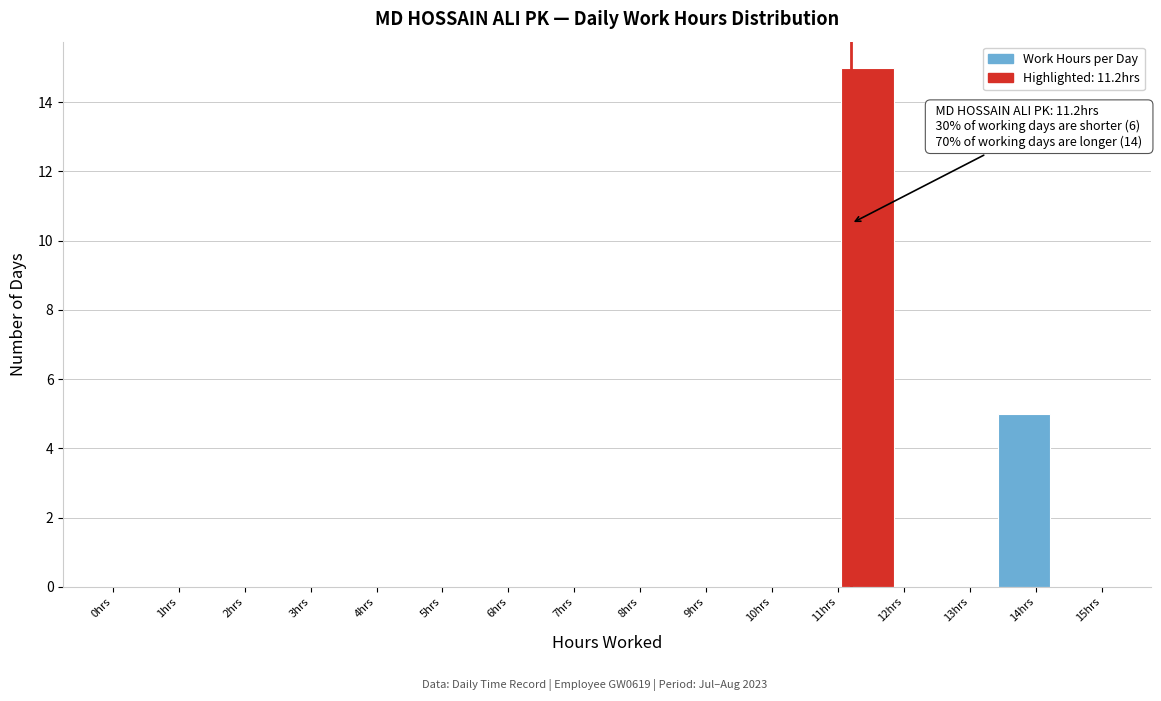

Over which range of the x-axis is the bar tallest?

11.1 to 11.8